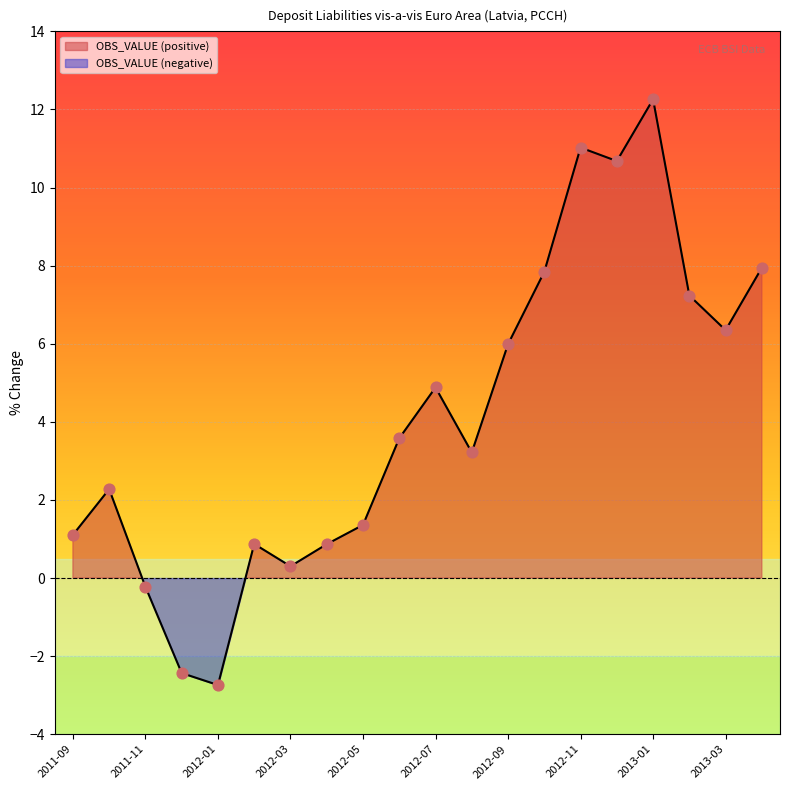

What is the change in value from 2012-02 to 2012-06?

+2.7